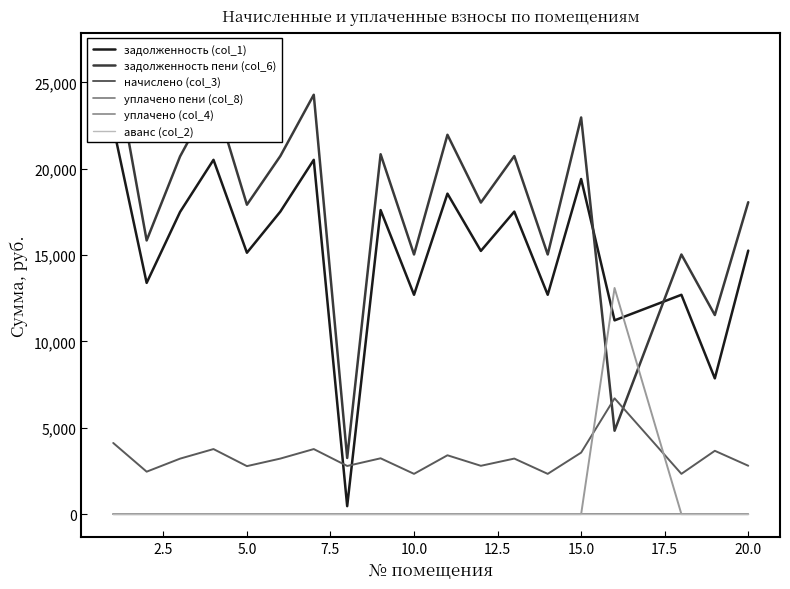

How many distinct data groups are displayed?

6